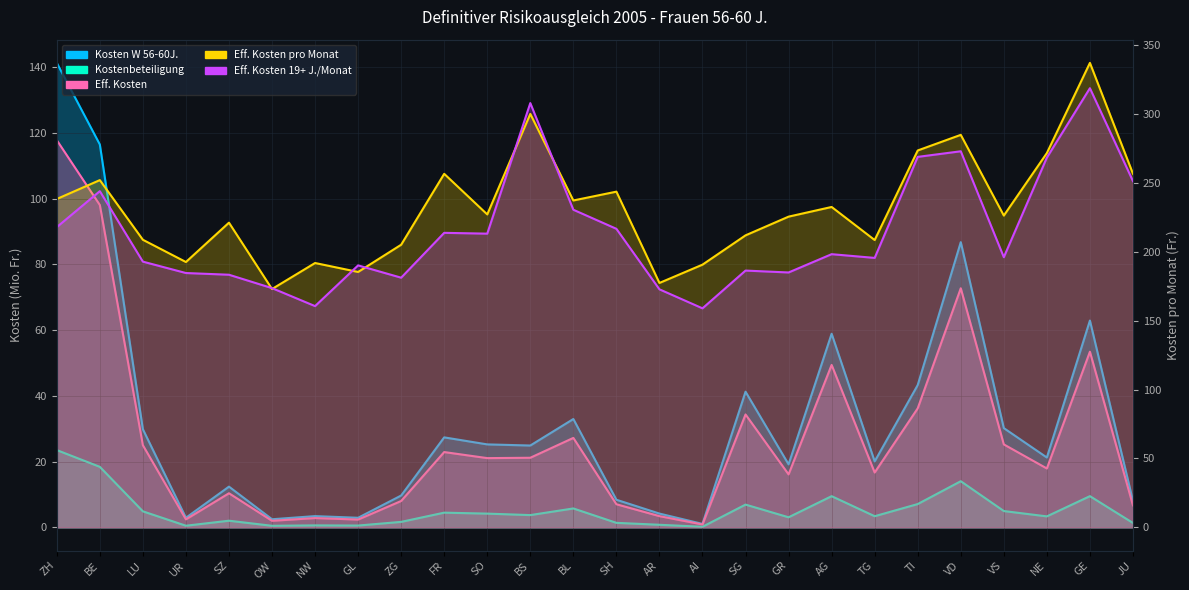

Which category has the lowest value across all series?

AI